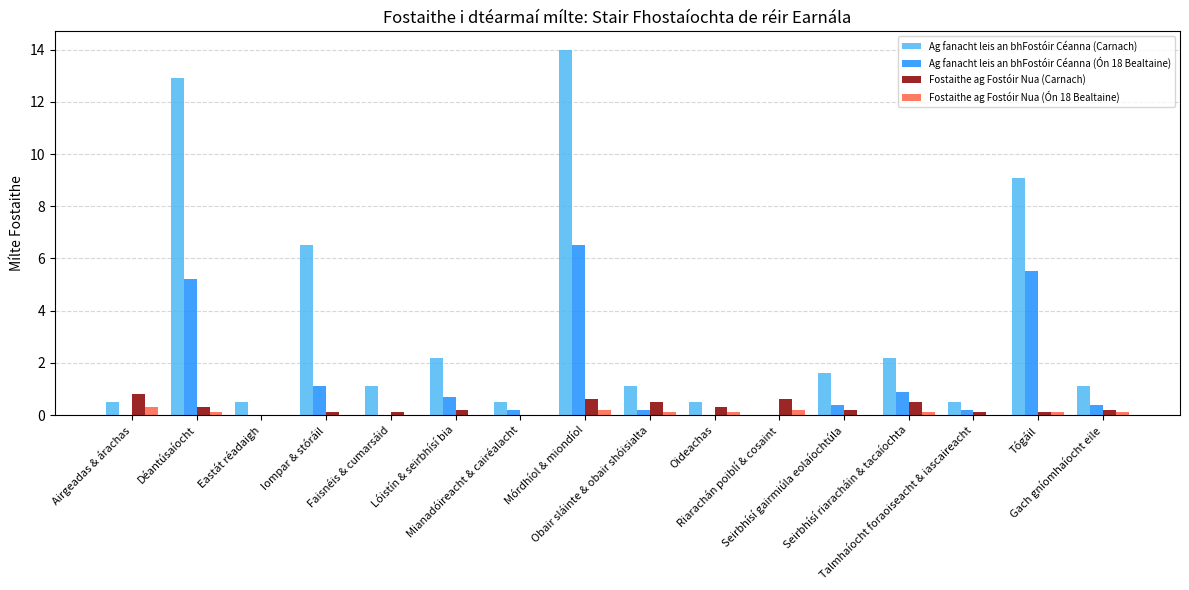

Which series has the largest total across all categories?

Ag fanacht leis an bhFostóir Céanna (Carnach)